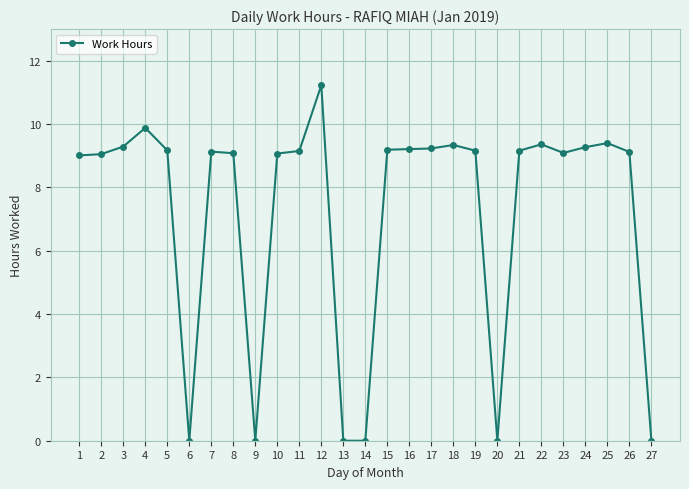

Approximately how many times larger is the value at 24 compared to 16?

1.0